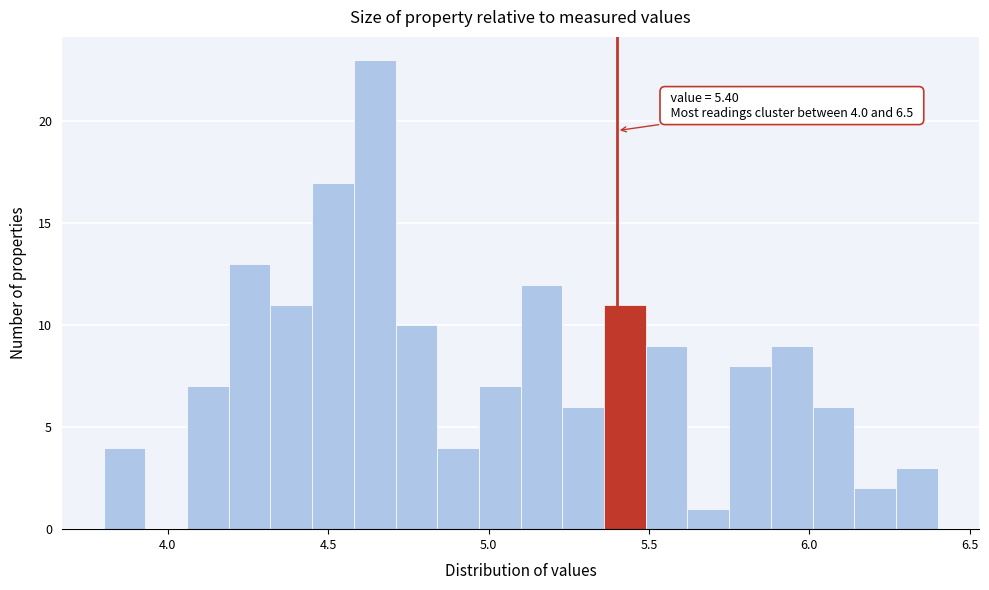

Around what value on the x-axis is the tallest bar? Give the approximate position of its centre, as read against the axis.

4.65